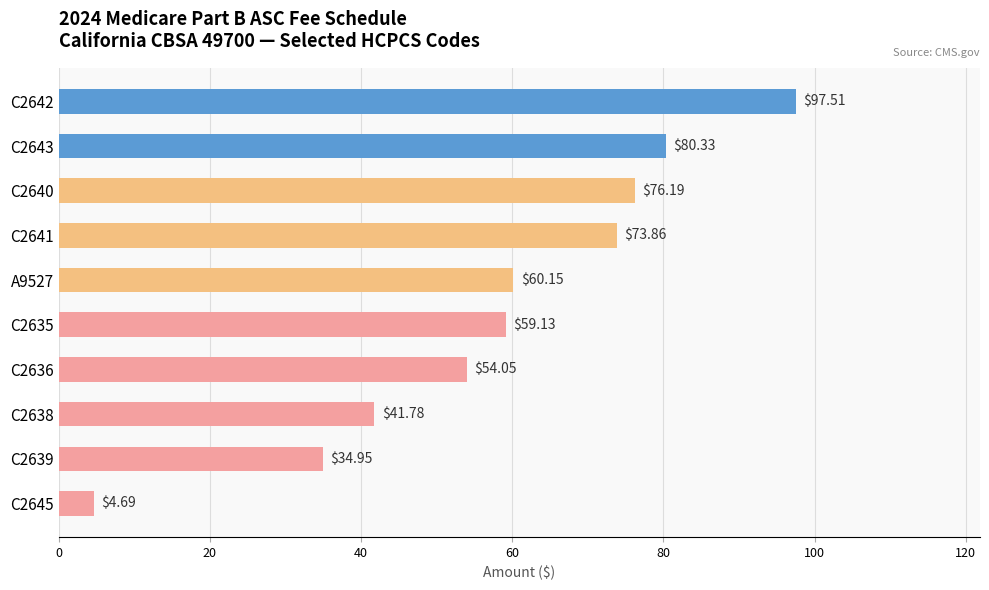

Between C2639 and C2636, which is larger?

C2636